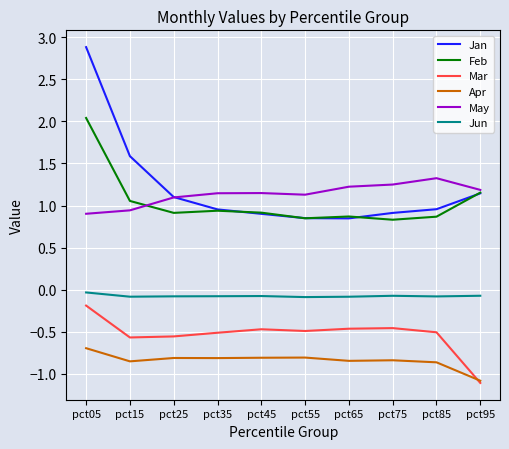

At which category does the chart reach its peak across all series?

pct05